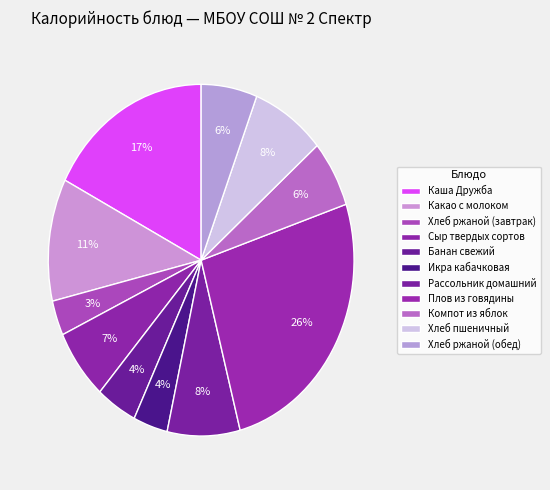

Rank the categories by value from lowest to highest.

Хлеб ржаной (завтрак), Икра кабачковая, Банан свежий, Хлеб ржаной (обед), Компот из яблок, Сыр твердых сортов, Рассольник домашний, Хлеб пшеничный, Какао с молоком, Каша Дружба, Плов из говядины